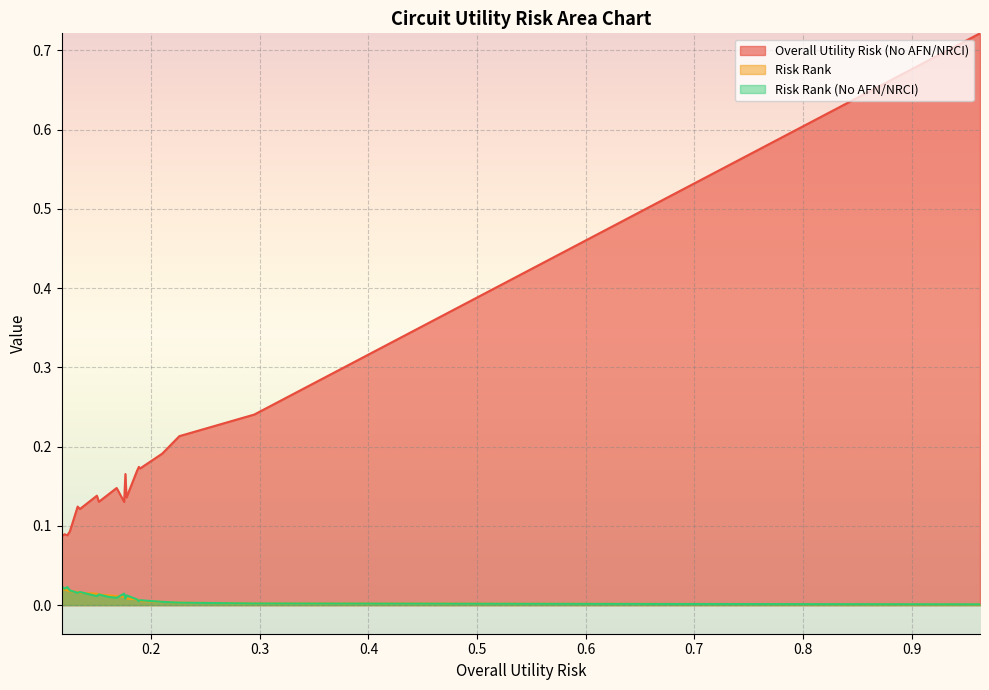

What are all the series names shown in the legend?

Overall Utility Risk (No AFN/NRCI), Risk Rank, Risk Rank (No AFN/NRCI)